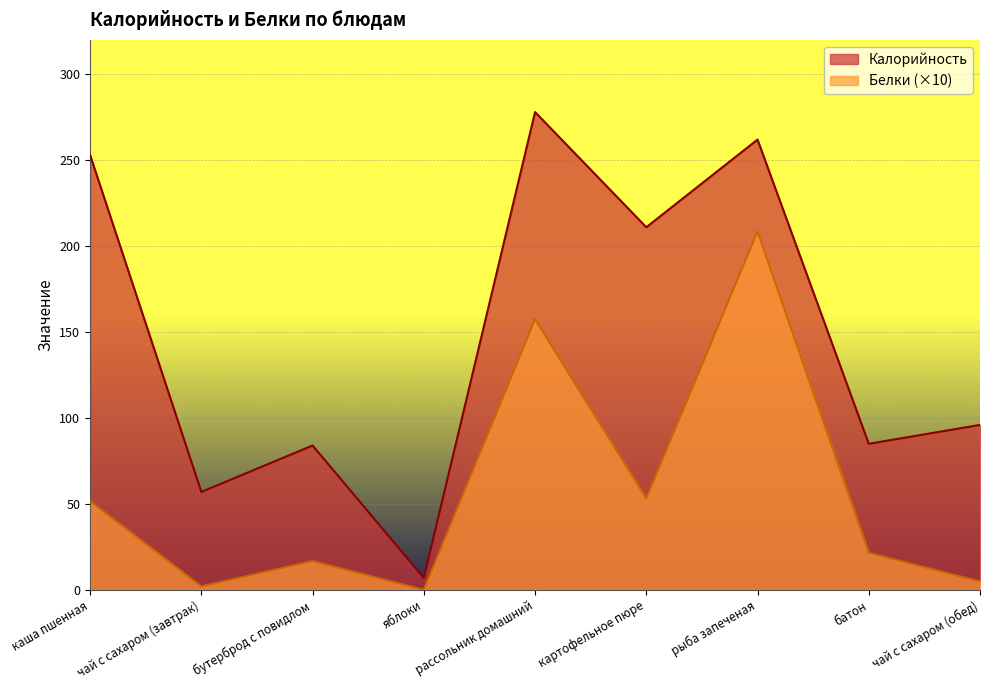

Rank the categories by Калорийность value from lowest to highest.

яблоки, чай с сахаром (завтрак), бутерброд с повидлом, батон, чай с сахаром (обед), картофельное пюре, каша пшенная, рыба запеченая, рассольник домашний